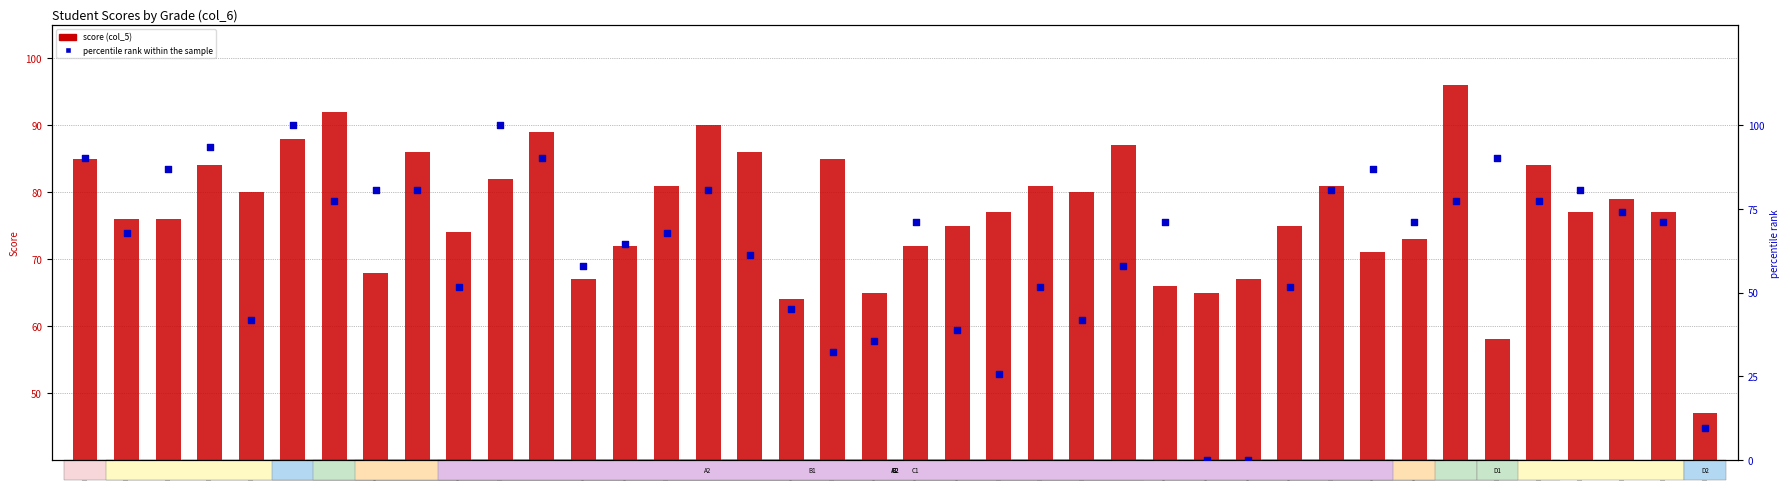

Is the value of col_5 (Max84) at B1 greater than the value of percentile rank within the sample at C2?

Yes